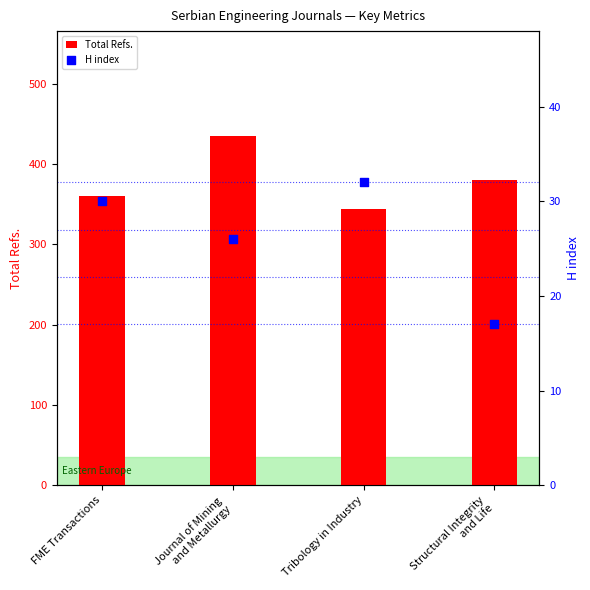

Which series has the largest Y range (max minus min)?

Total Refs.